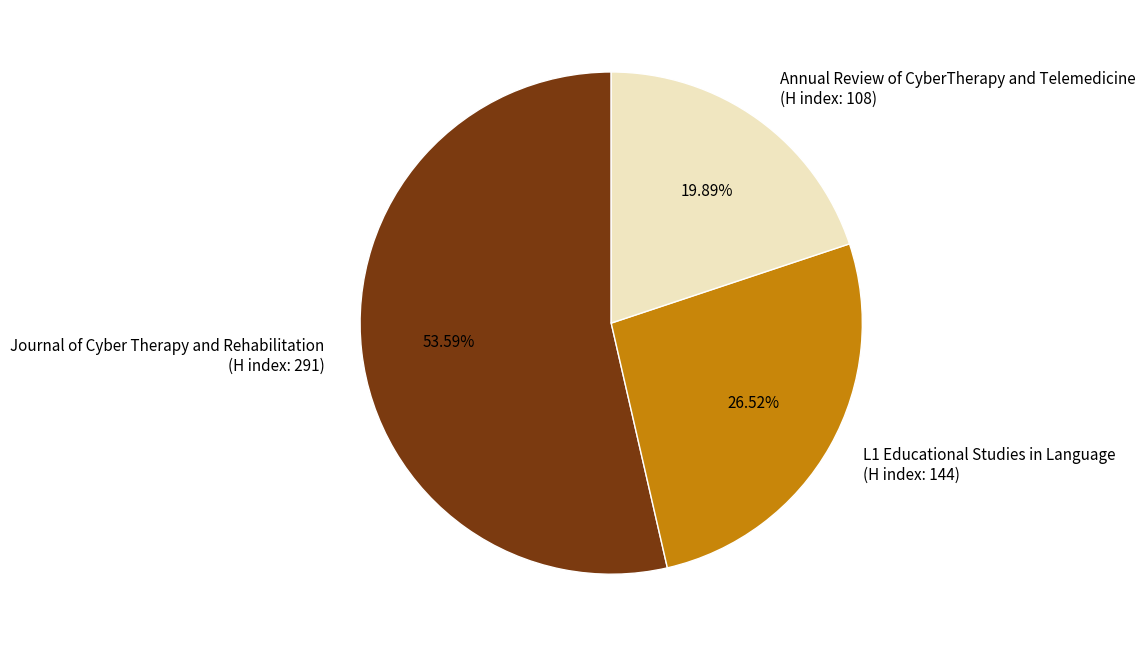

Do L1 Educational Studies in Language (H index: 144) and Journal of Cyber Therapy and Rehabilitation (H index: 291) together represent more than half of the pie?

Yes